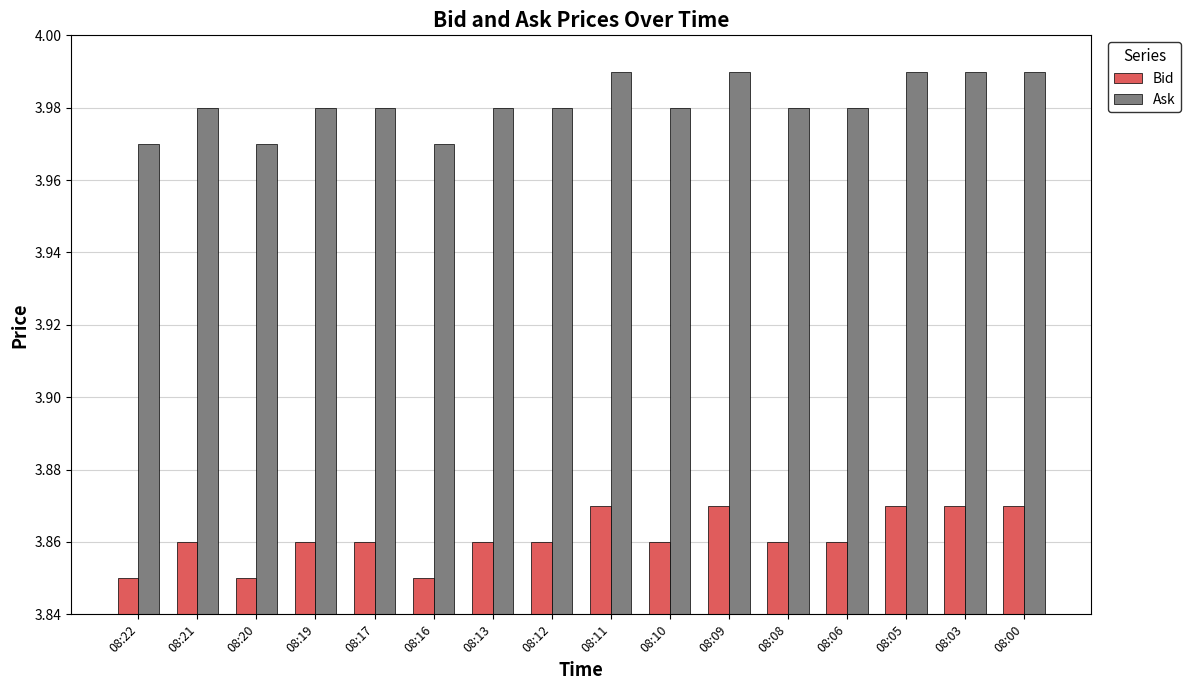

What is the sum of the Bid values at 08:11 and 08:05?

7.7